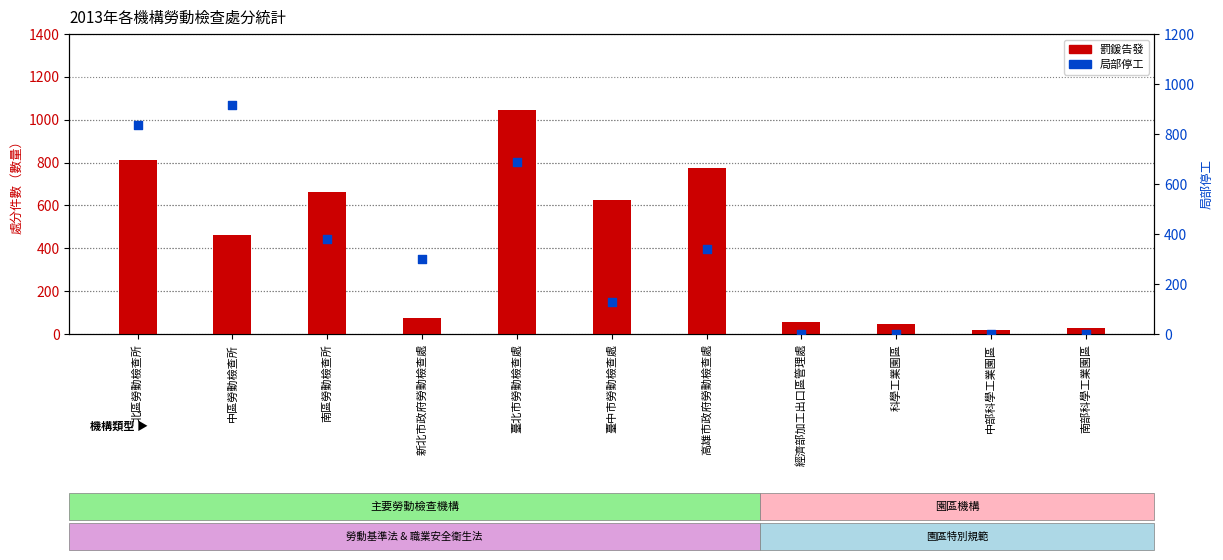

What is the total value across all series at 新北市政府勞動檢查處?

374